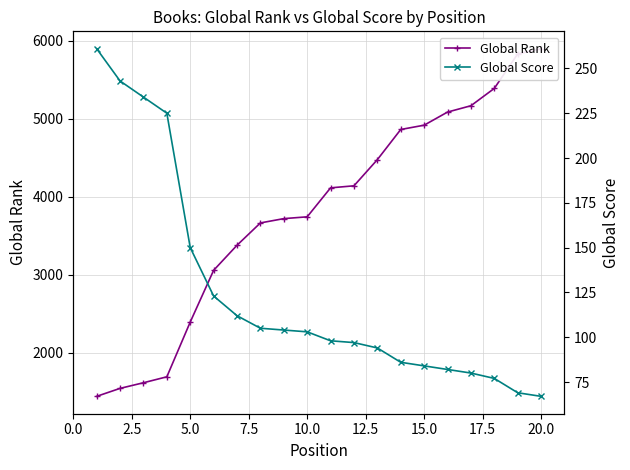

How many distinct data groups are displayed?

2